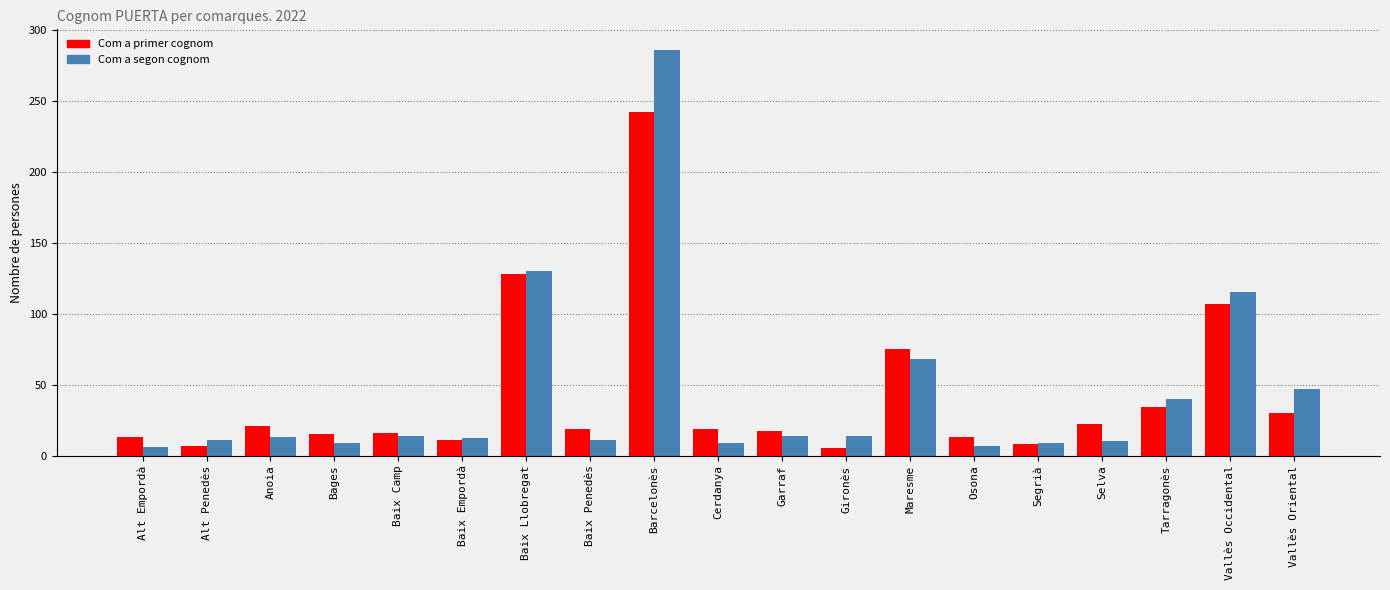

At which label is Com a primer cognom closest to 123?

Baix Llobregat